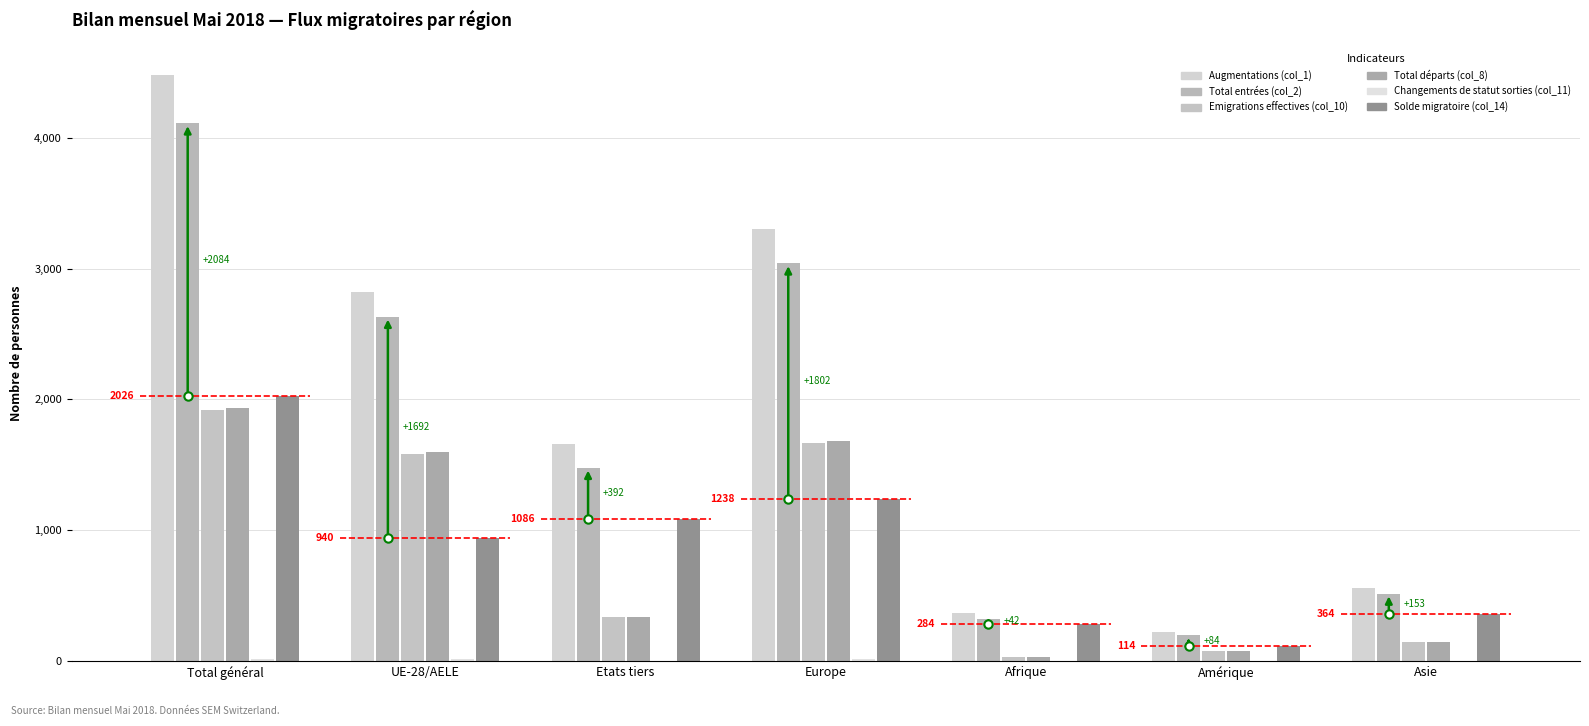

What is the difference between the Total entrées (col_2) values at UE-28/AELE and Europe?

408